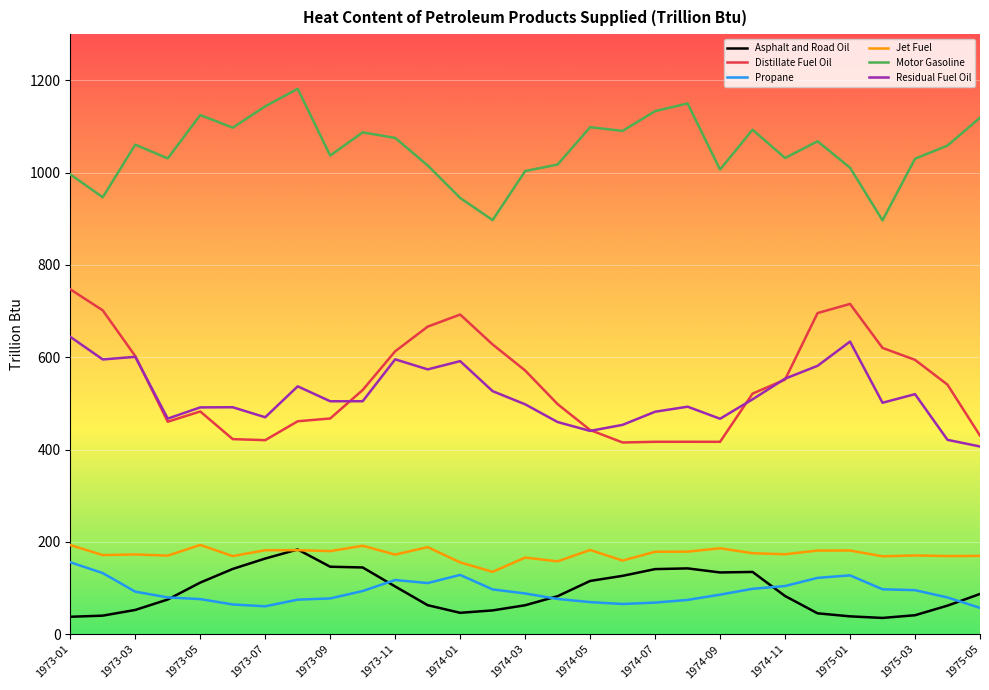

True or false: Motor Gasoline and Jet Fuel intersect in this chart.

False